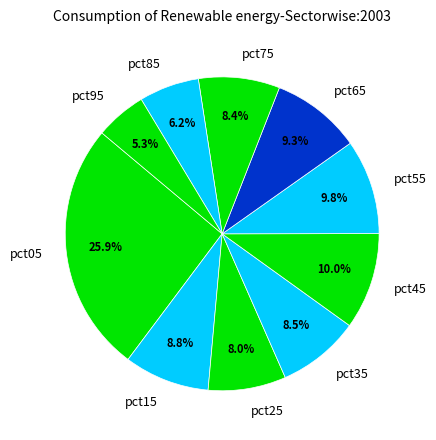

How many segments does this pie chart have?

10